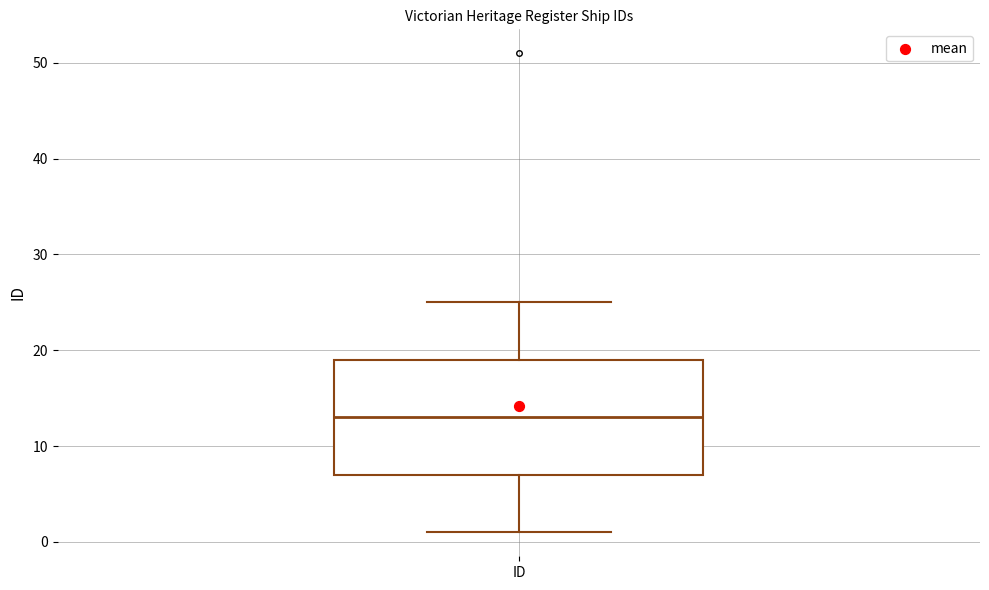

Transcribe this box plot: give where the median line is, the range the box spans, and where the two whiskers end, as read against the y-axis. The values are not printed on the chart, so give them approximately, as read against the axis.

median 13, box 7 to 19, whiskers 1 to 25